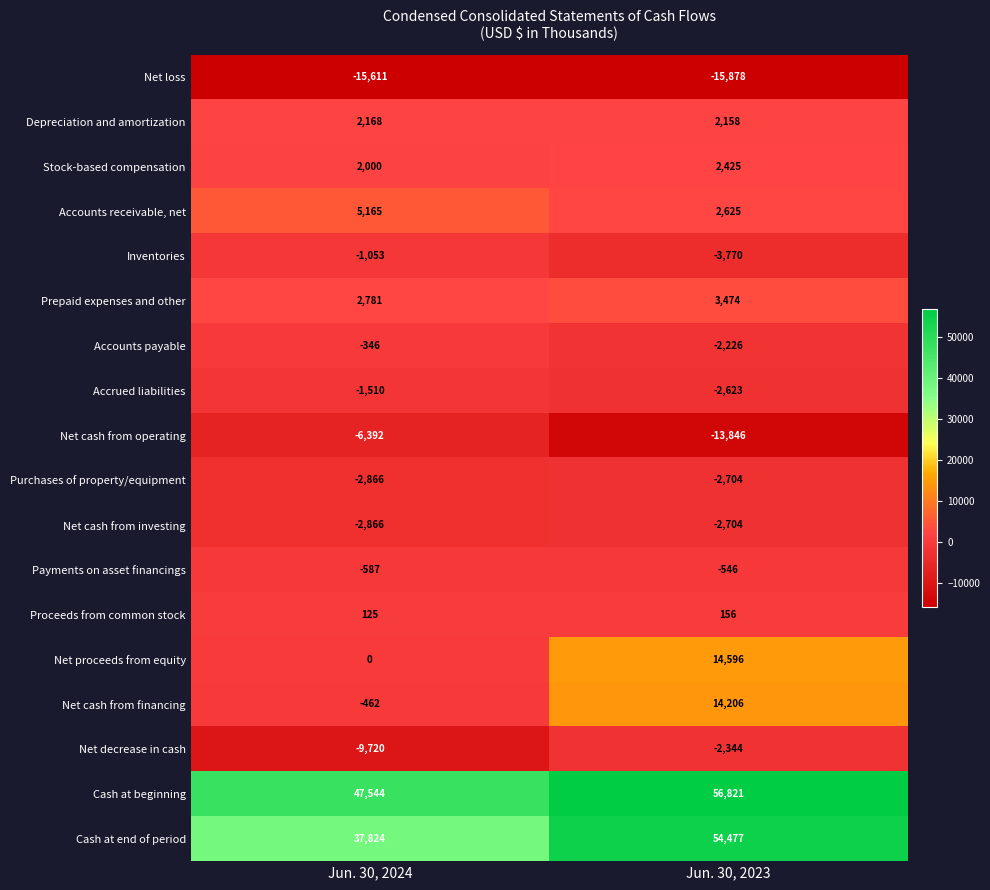

What is the greatest value displayed?

56821